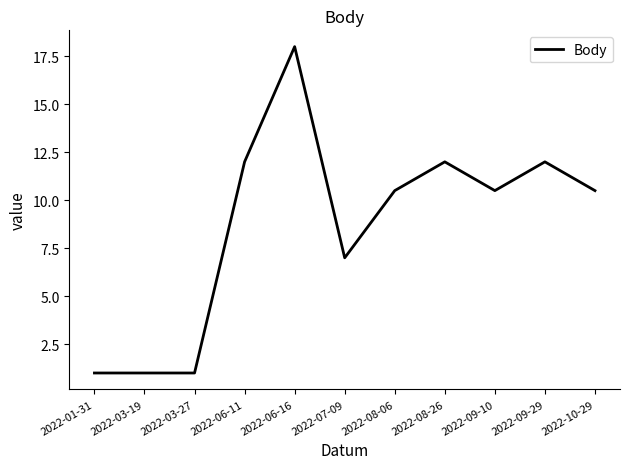

Between 2022-09-29 and 2022-07-09, which is larger?

2022-09-29